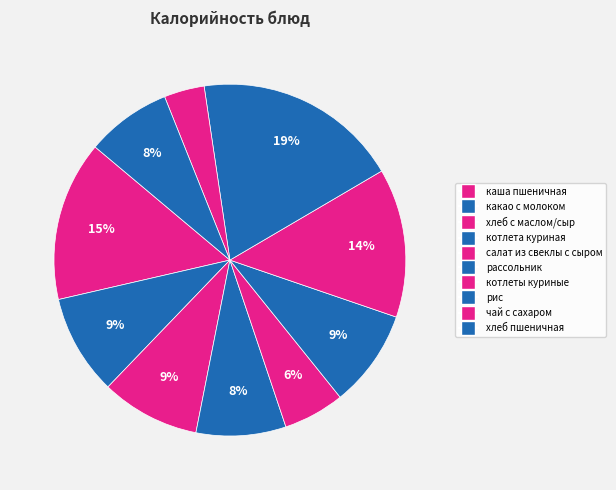

To the nearest percent, what portion does хлеб пшеничная represent?

8%